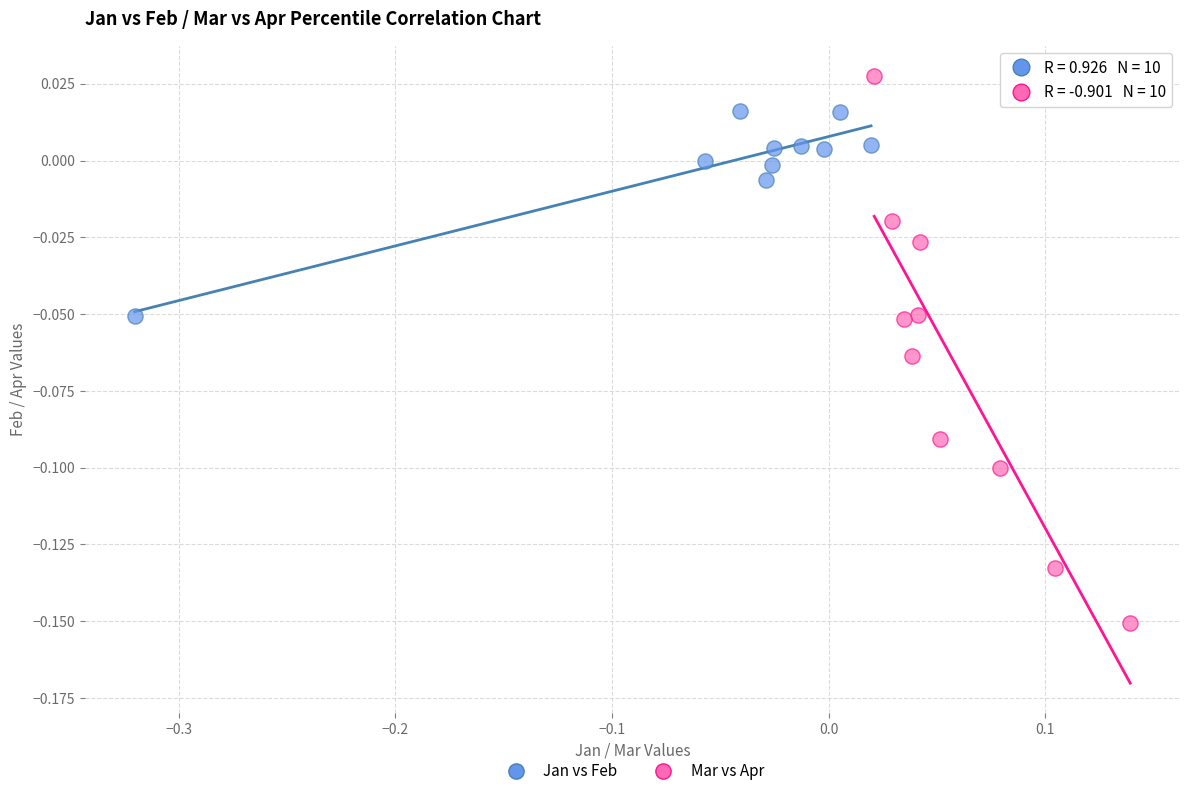

Which series has the widest spread of Y values?

Mar vs Apr